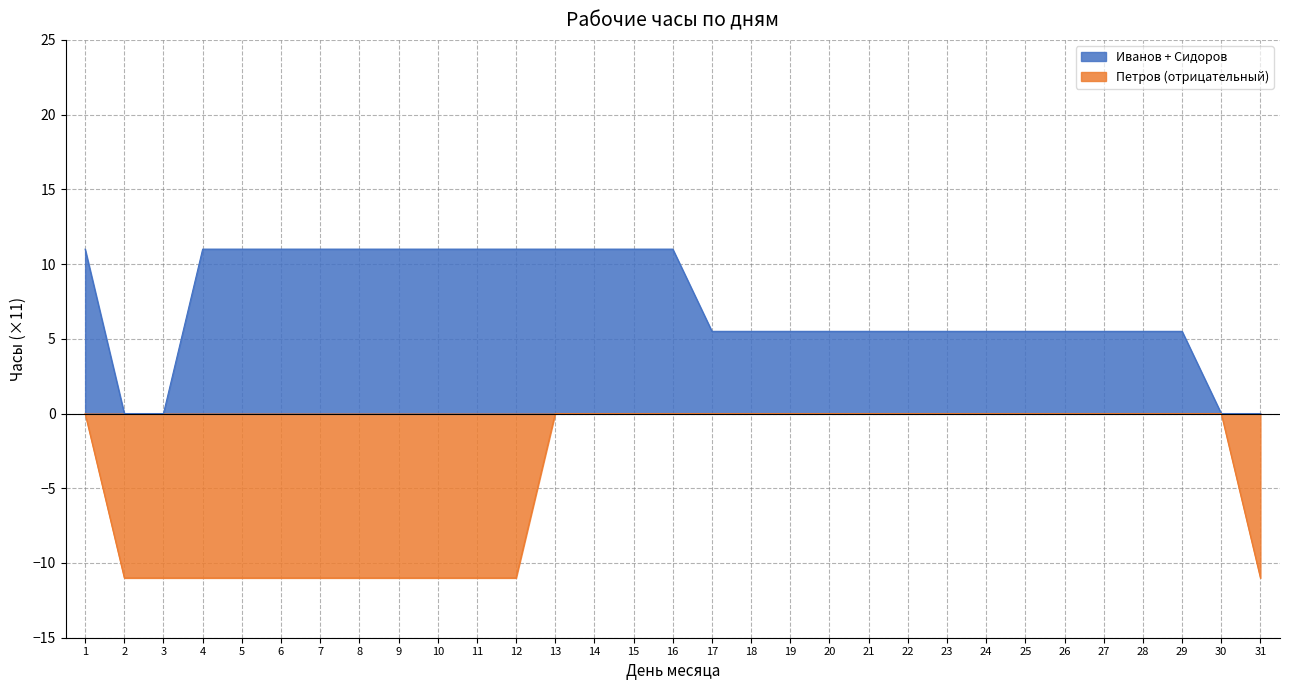

After their last crossing, which series has the higher values: Сидоров or Иванов?

Сидоров